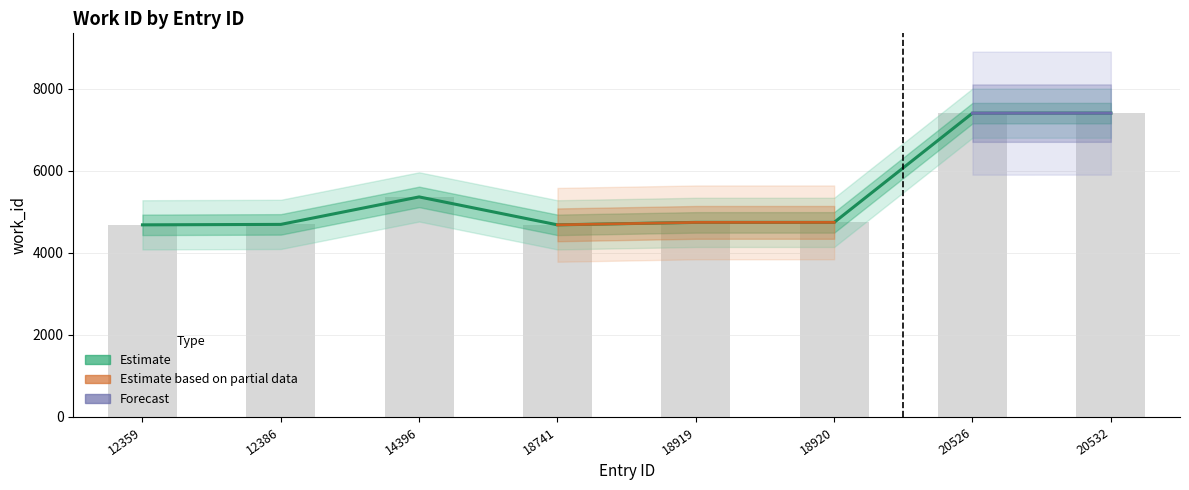

Reading left to right, extract all data points from this chart.

4685	4696	5366	4685	4745	4745	7408	7409